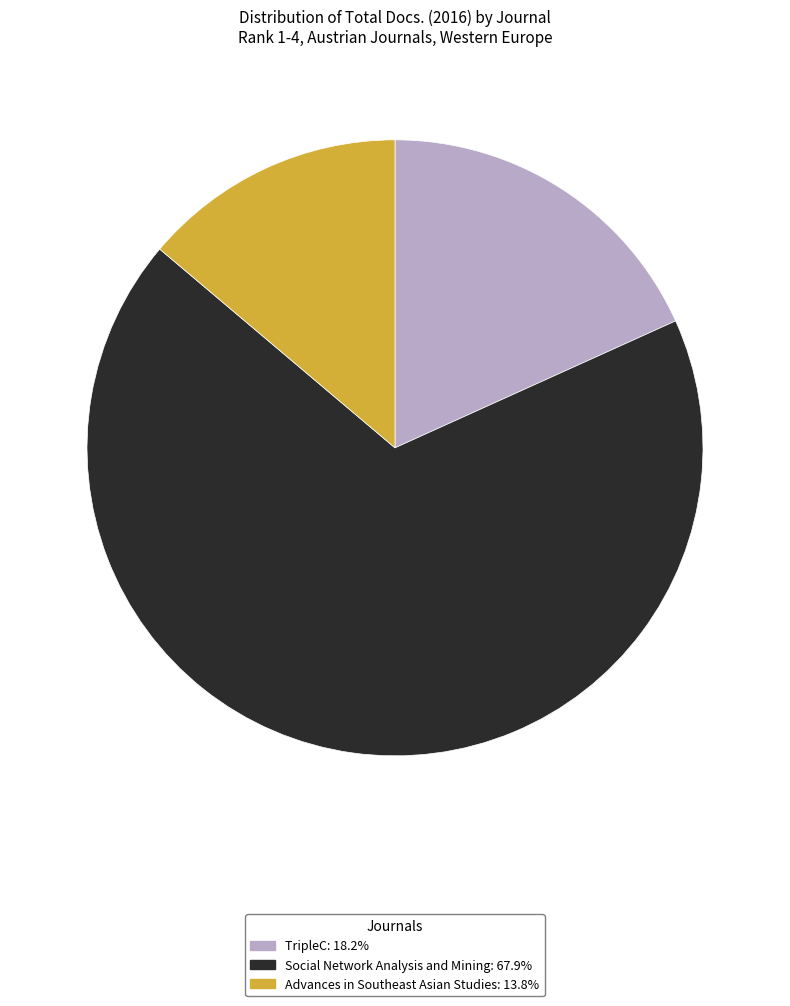

Is there any slice that represents more than half of the pie?

Yes